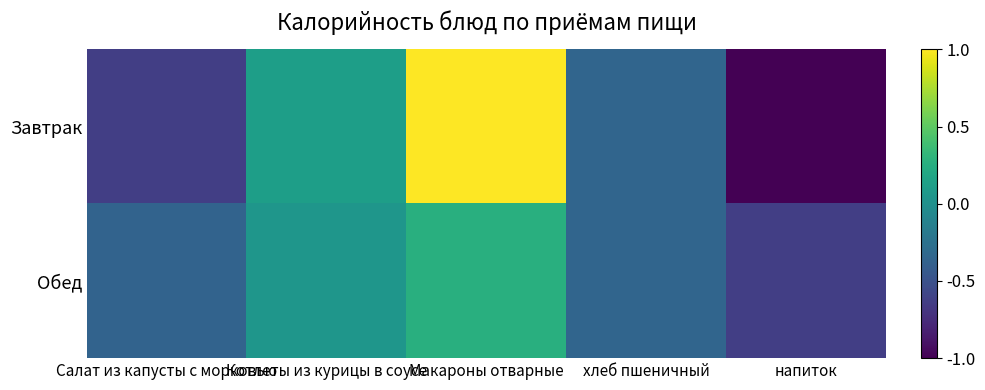

List the series in order of their overall mean, lowest first.

Обед, Завтрак